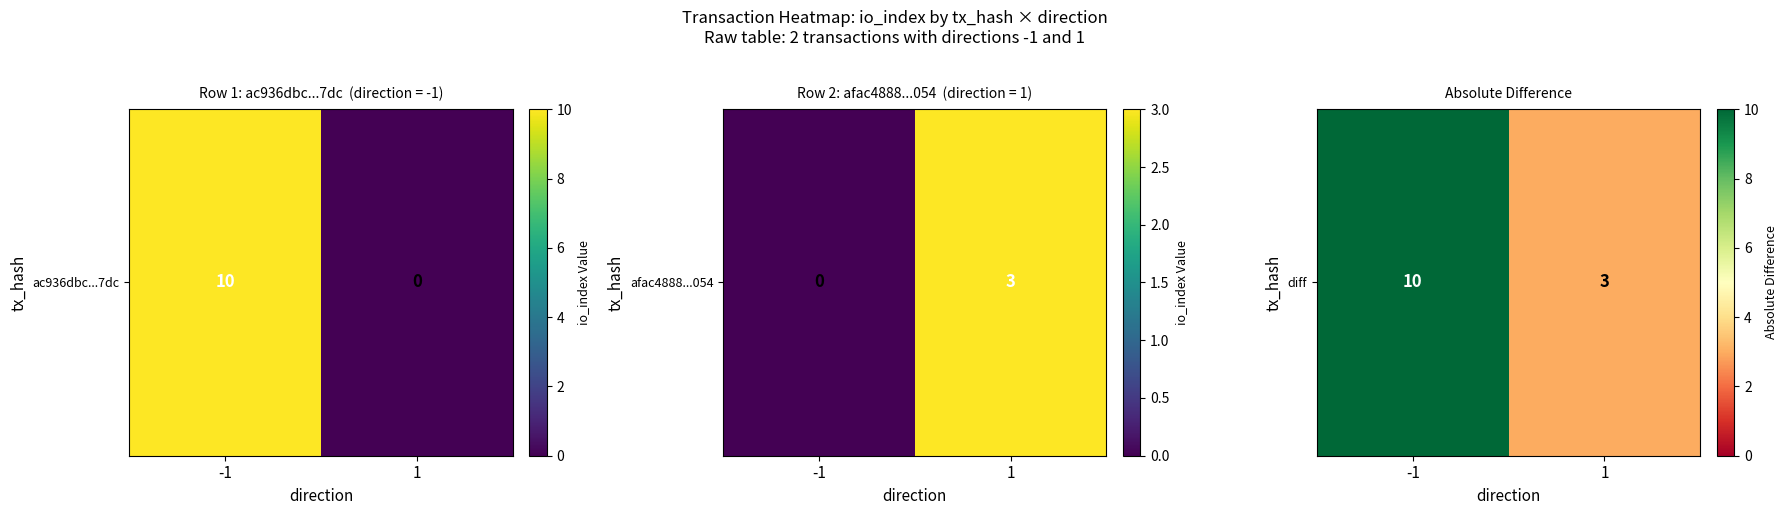

How many values are between 3 and 10?

2